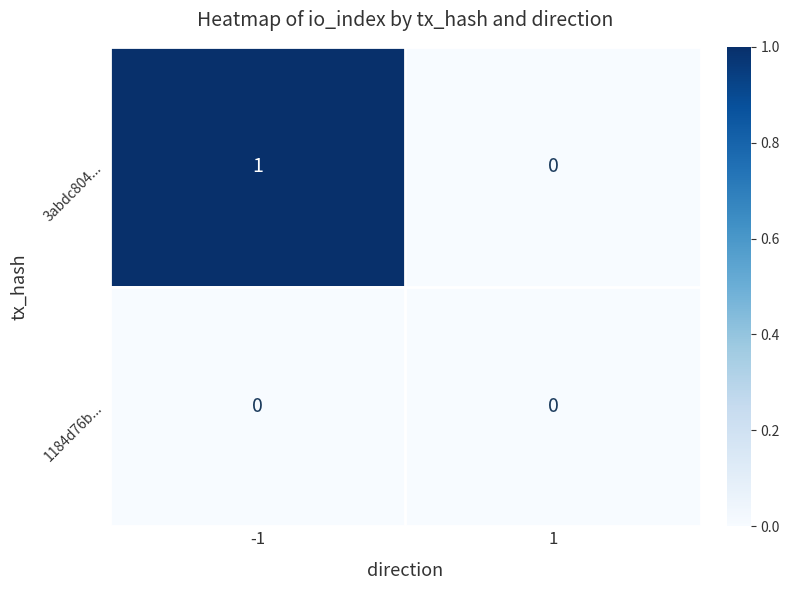

Which series changed the most between -1 and 1?

3abdc804...